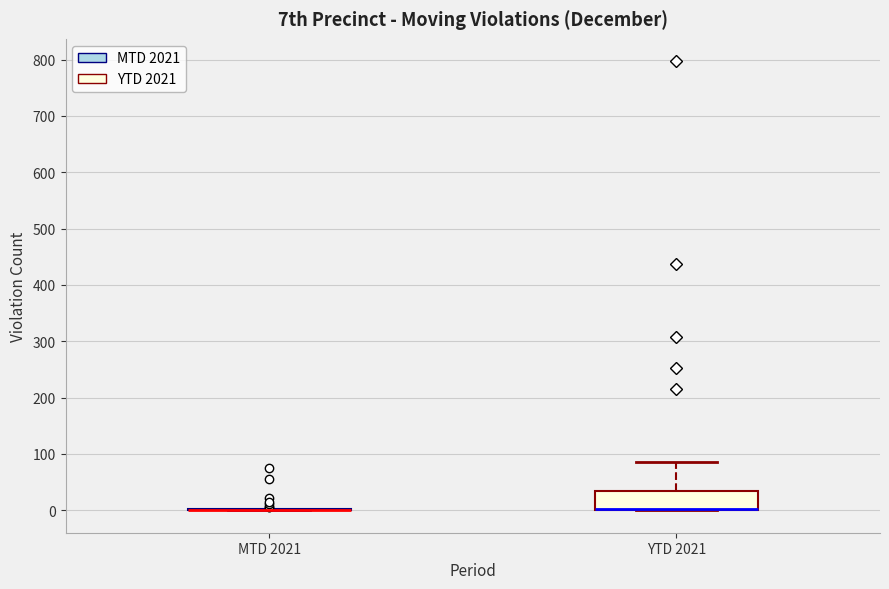

Where is the upper edge of the box for YTD 2021 on the y-axis? The values are not printed on the chart, so give them approximately, as read against the axis.

30